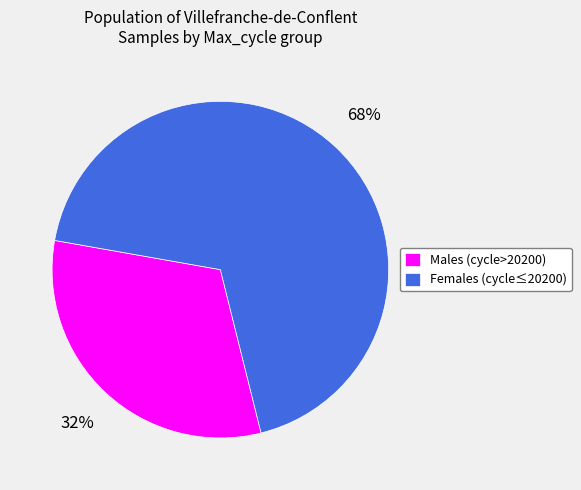

How many segments does this pie chart have?

2